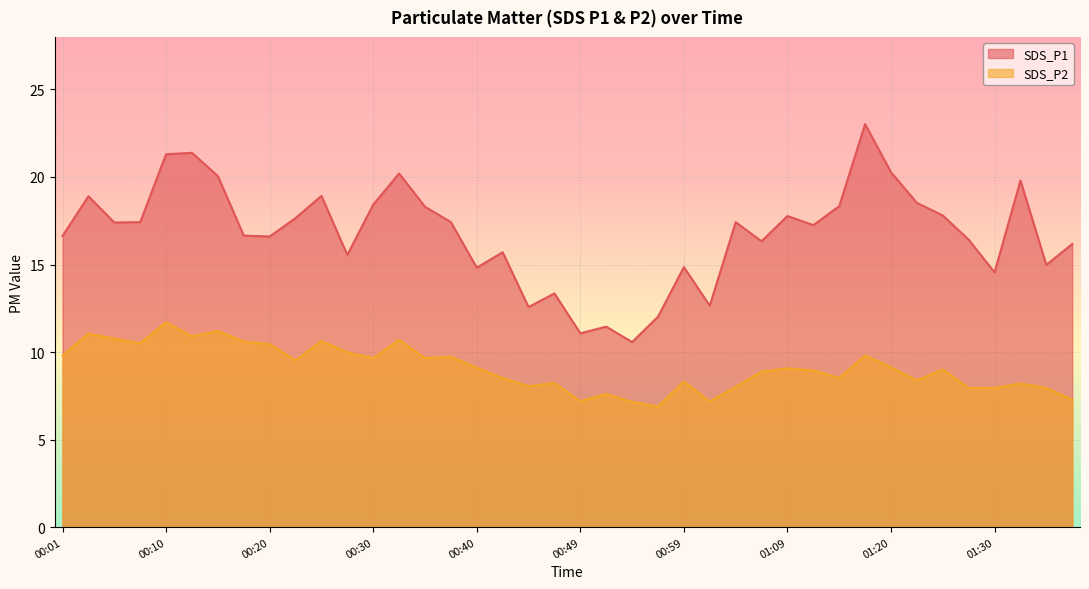

What is the sum of all SDS_P2 values?

364.1